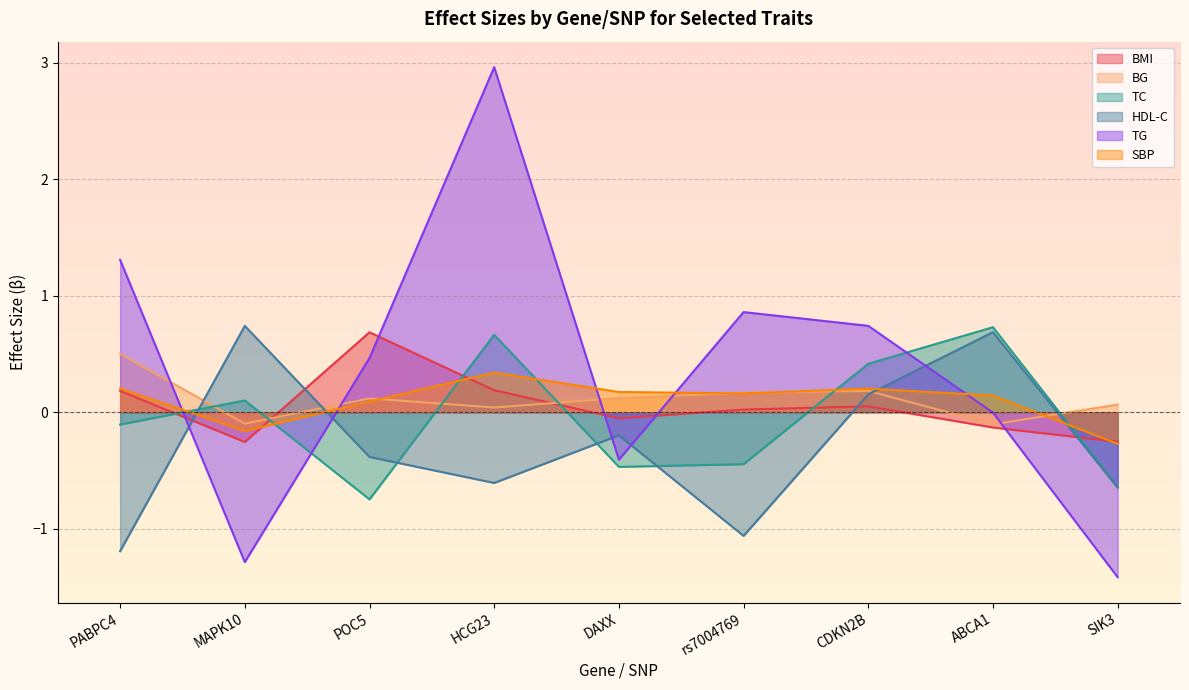

At which label is SBP closest to 0?

POC5